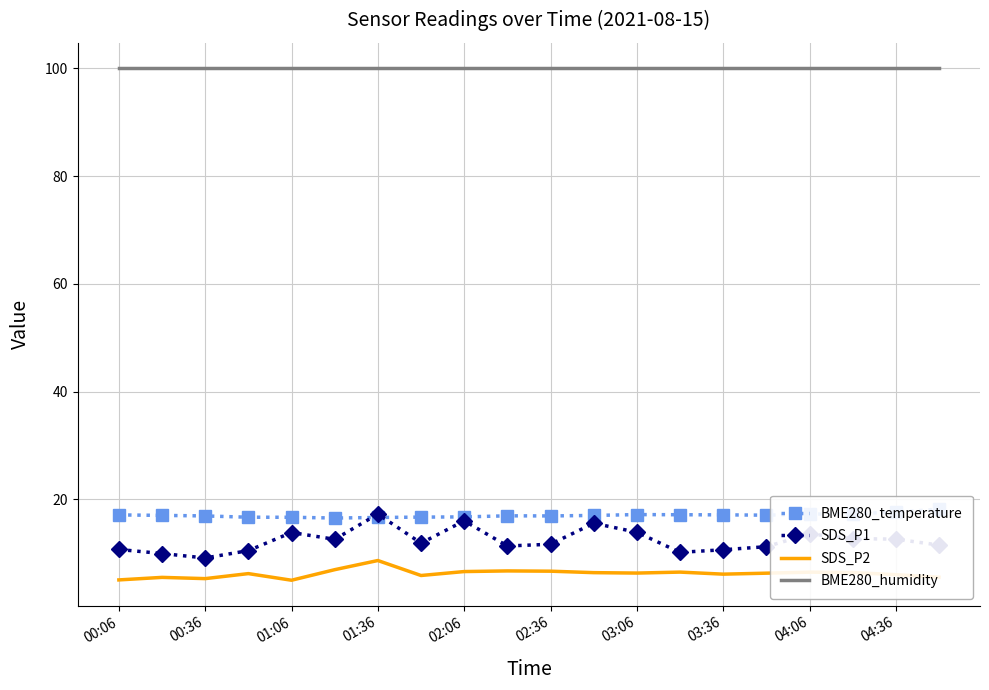

Does the chart have visible grid lines?

Yes